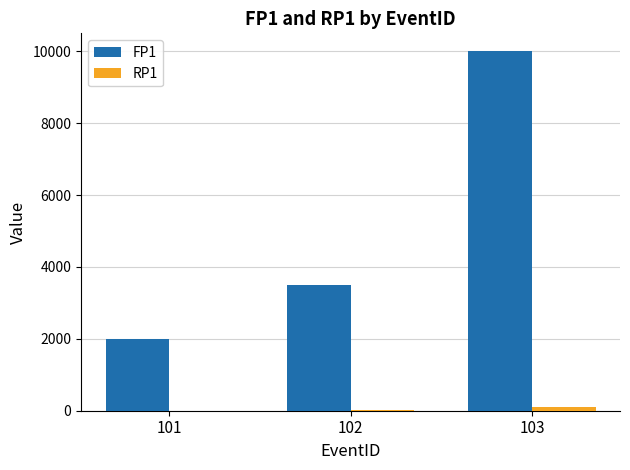

At which category is the sum across all series the highest?

103